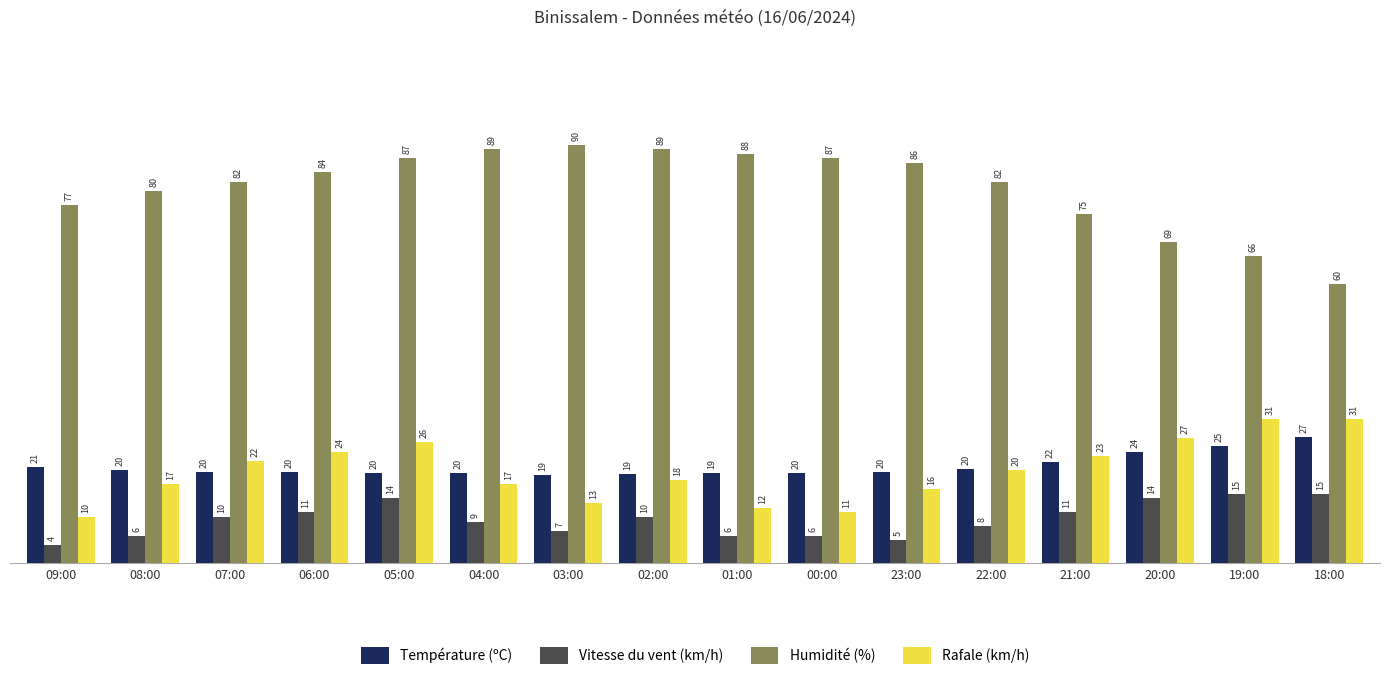

The value of Température (ºC) at 02:00 is 10.4. True or false?

False